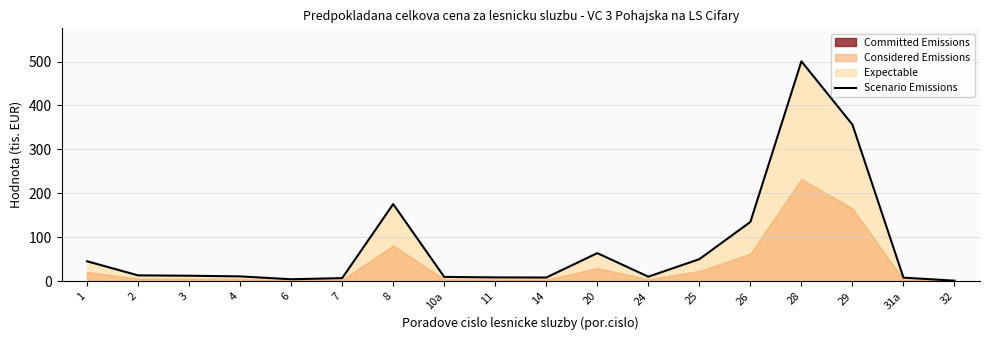

Read the value at 26.

135.0